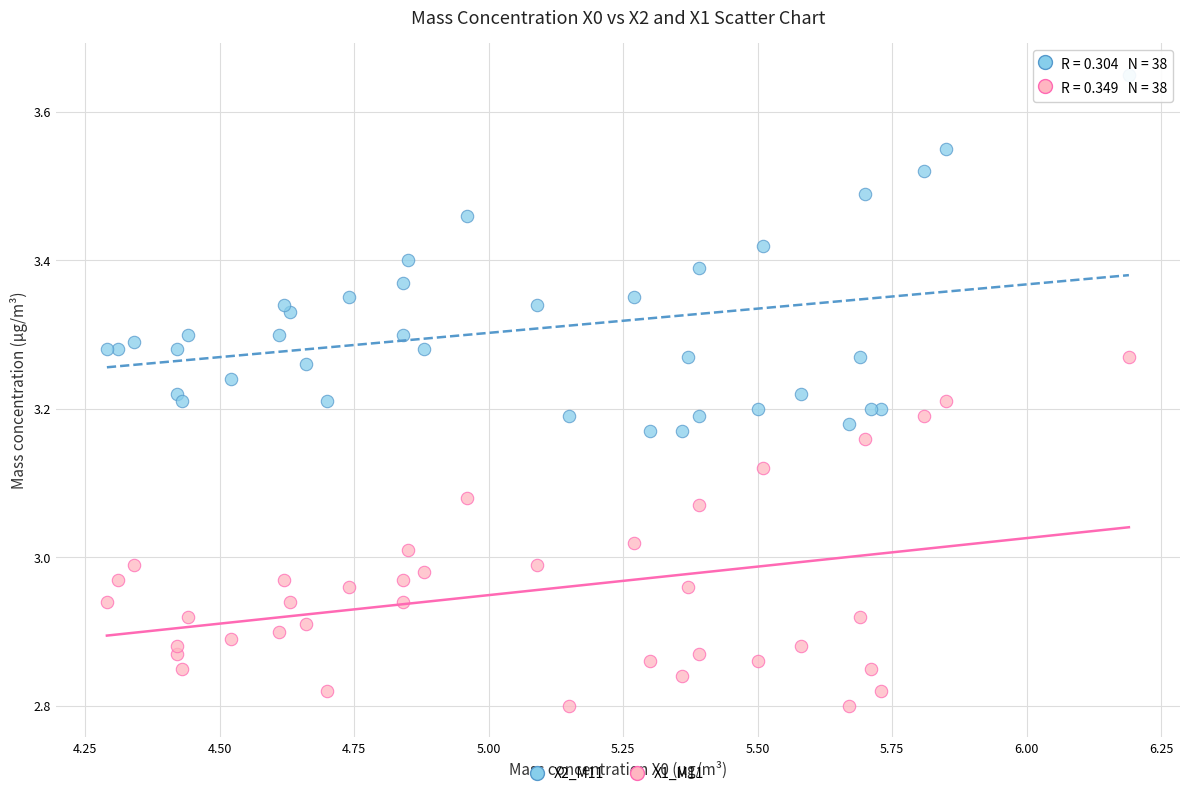

What is the X range (max minus min) for the scatter plot?

1.9